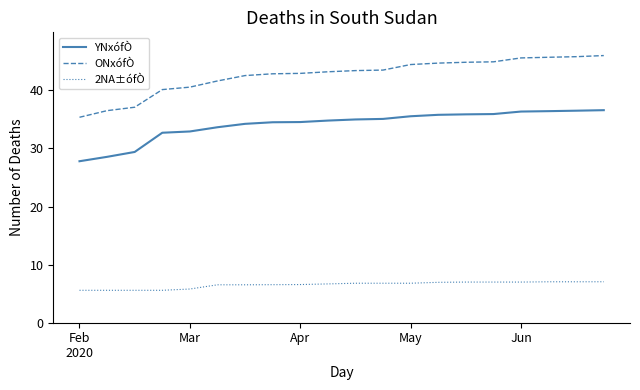

List the series in order of their peak value, lowest first.

2NA±ófÒ, YNxófÒ, ONxófÒ